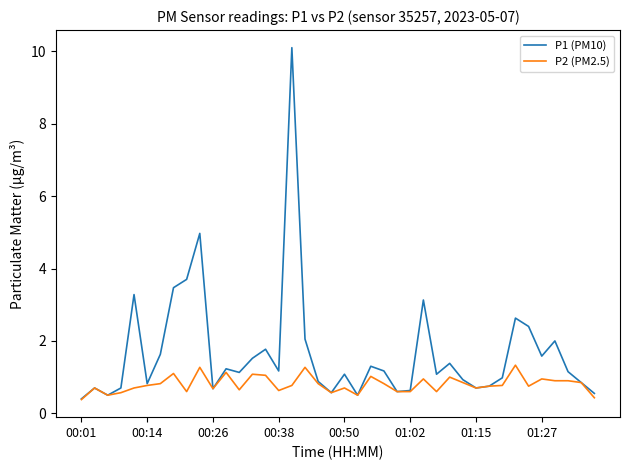

List the series in order of their overall mean, highest first.

P1 (PM10), P2 (PM2.5)